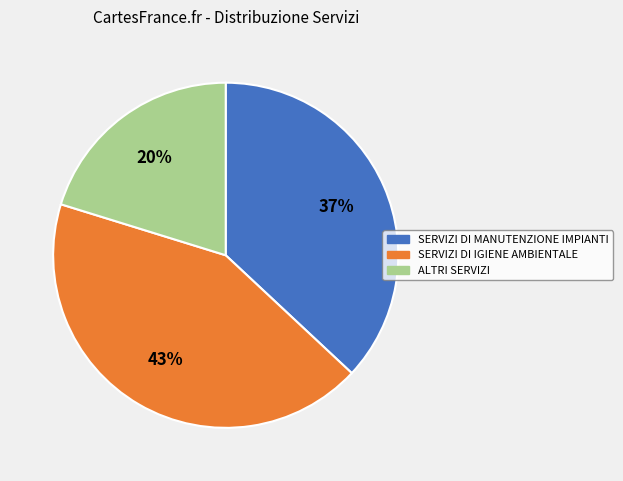

Does any single category account for the majority?

No